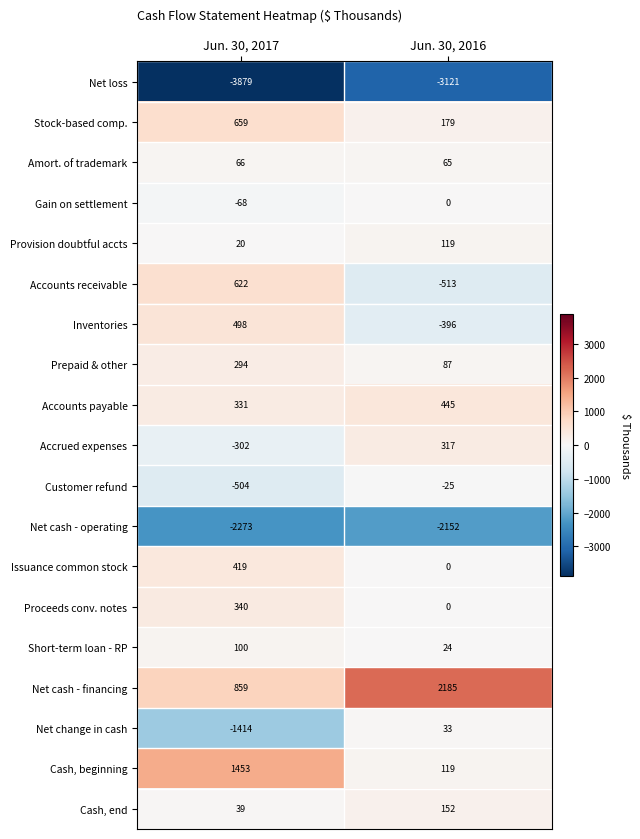

Which series has the widest spread of values?

Net change in cash